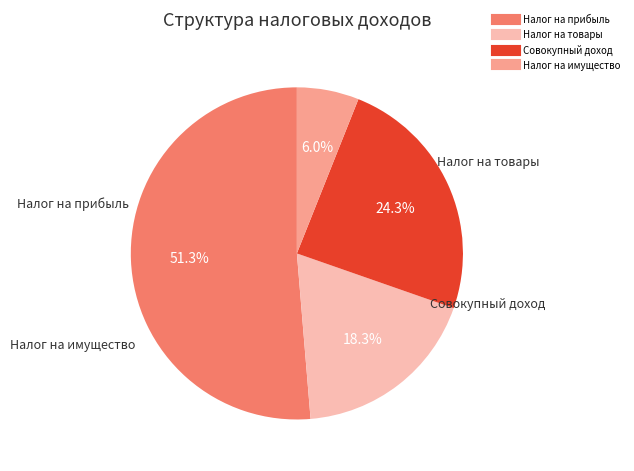

Is there a majority slice in this chart?

Yes